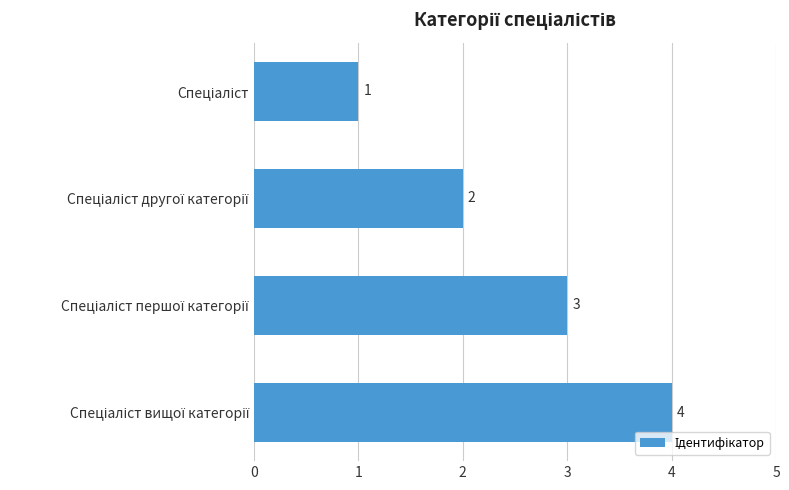

What is the value of the 4th bar from the top?

4